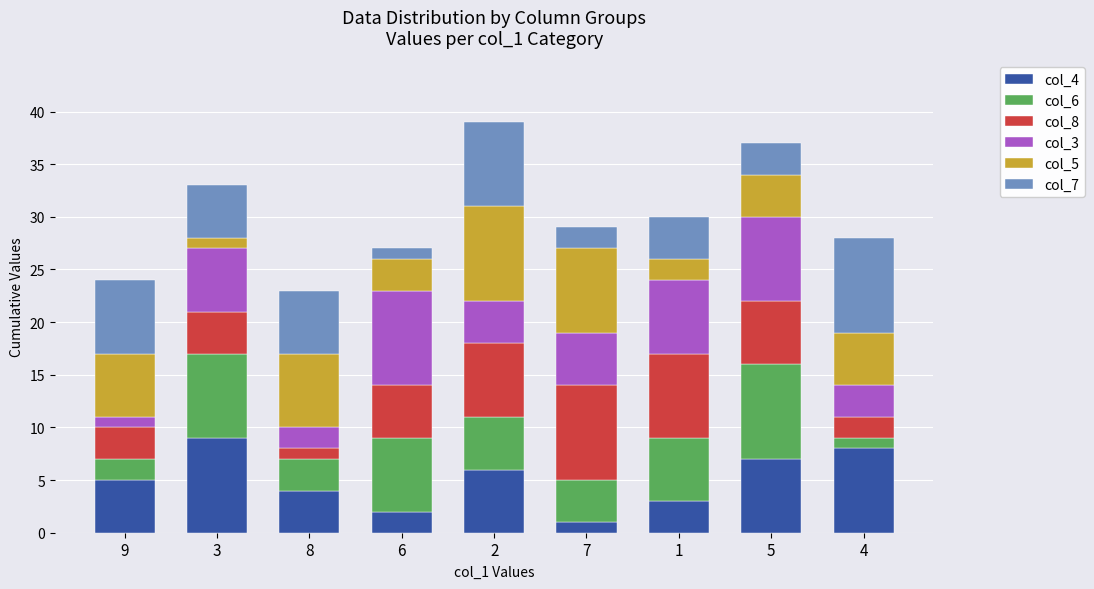

The col_4 series shows 5 at 9. True or false?

True